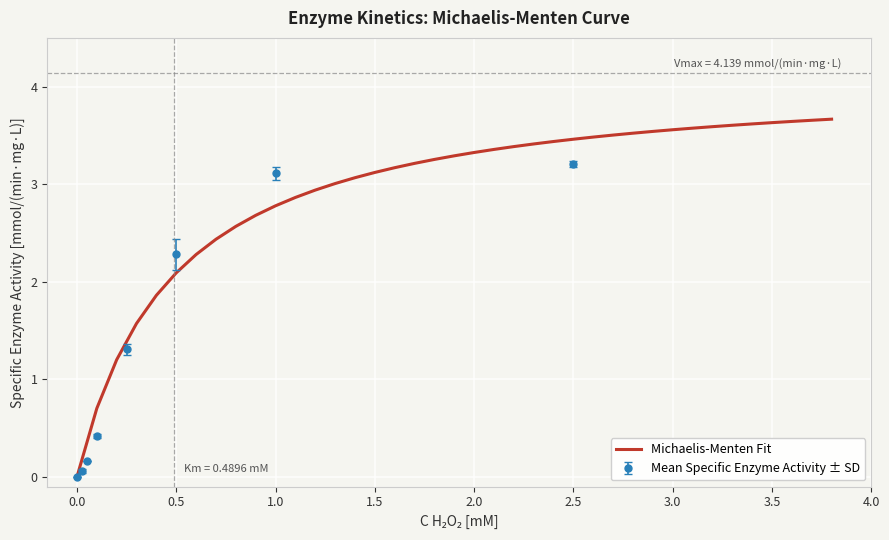

True or false: Michaelis-Menten Fit has a value of 0.8 at 3.0.

False